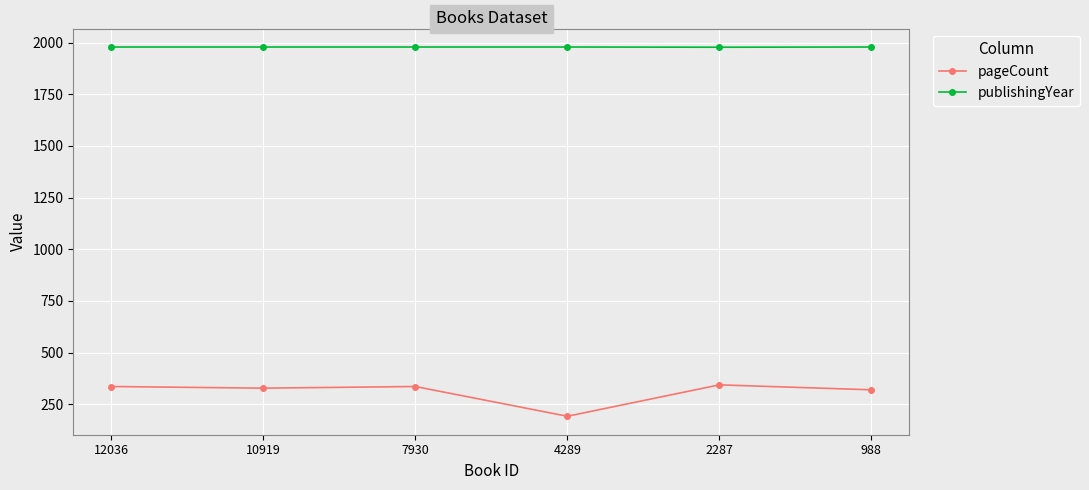

True or false: publishingYear and pageCount intersect in this chart.

False